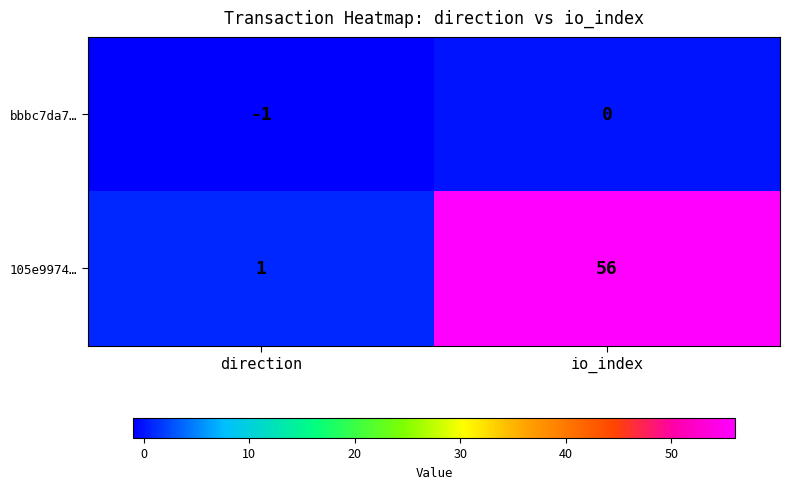

What is the difference between the highest and lowest values at io_index?

56